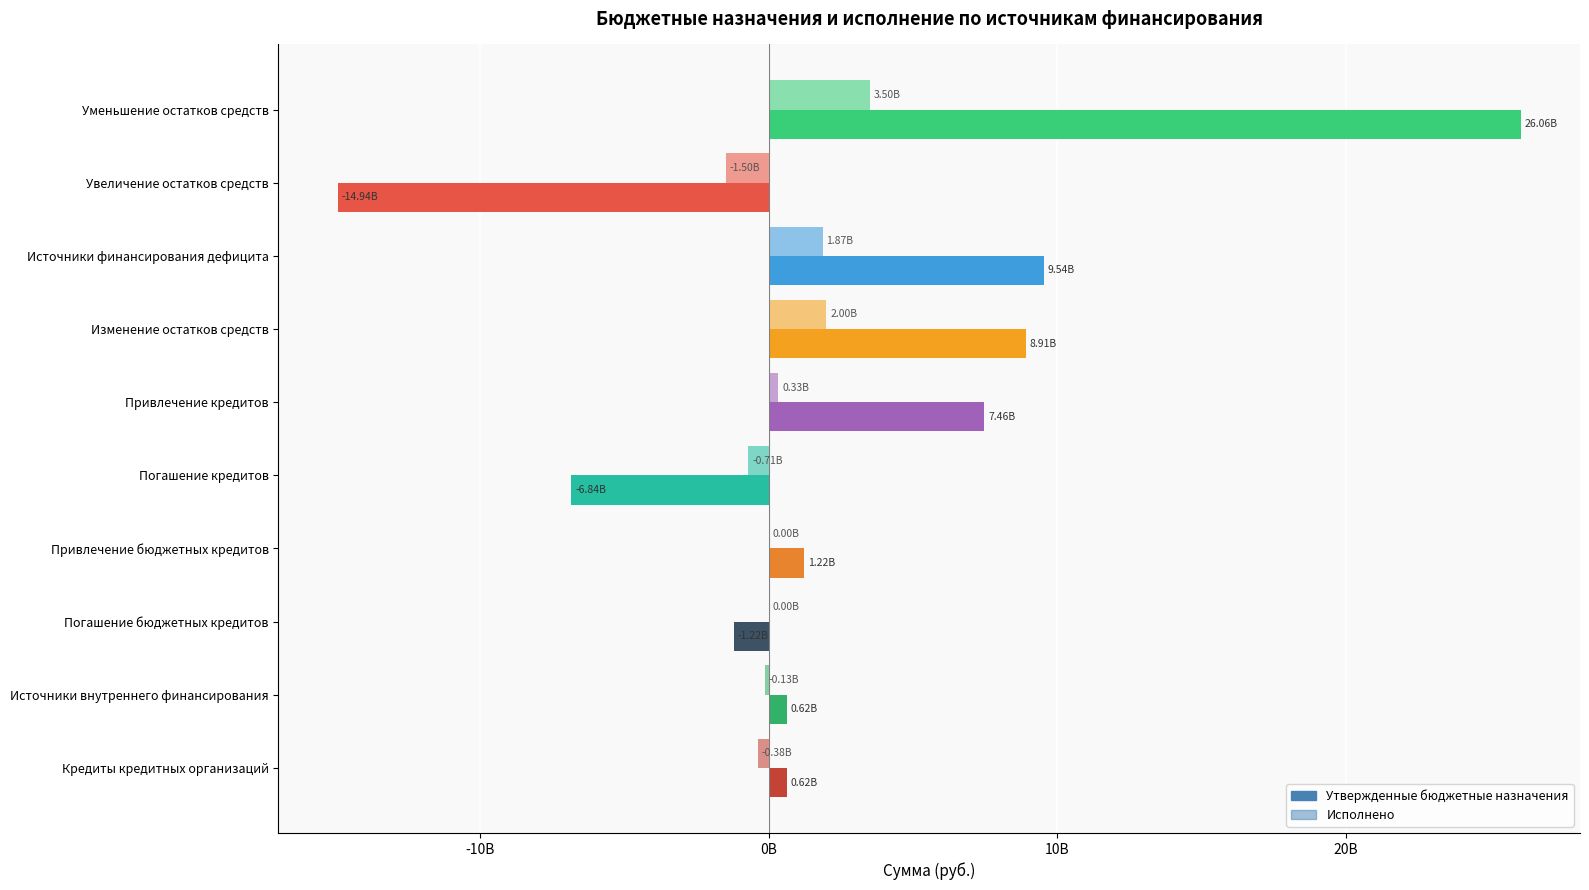

What position from the right is Привлечение бюджетных кредитов?

4